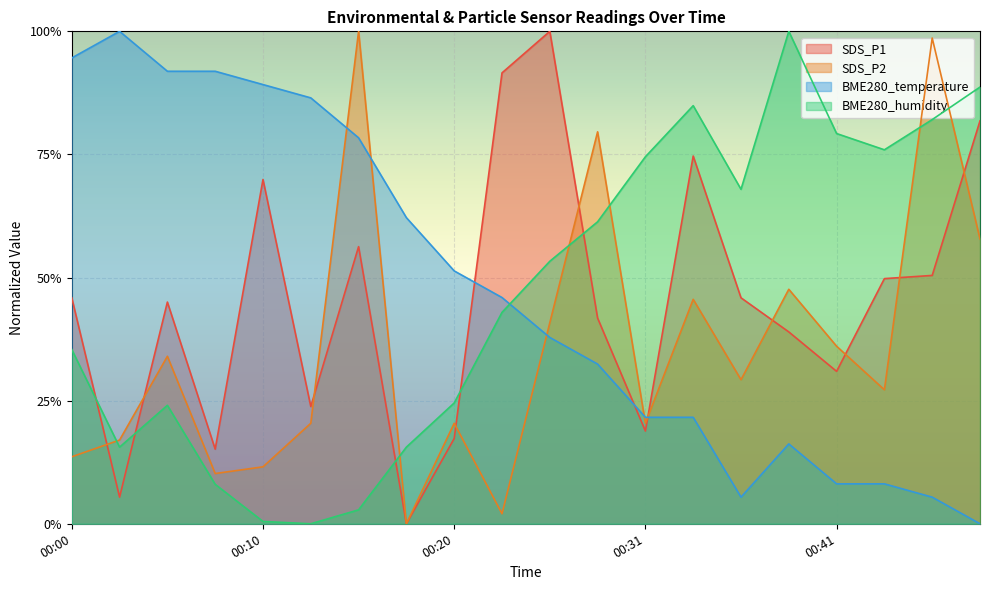

Which series ends up on top after the final intersection of SDS_P1 and BME280_temperature?

SDS_P1